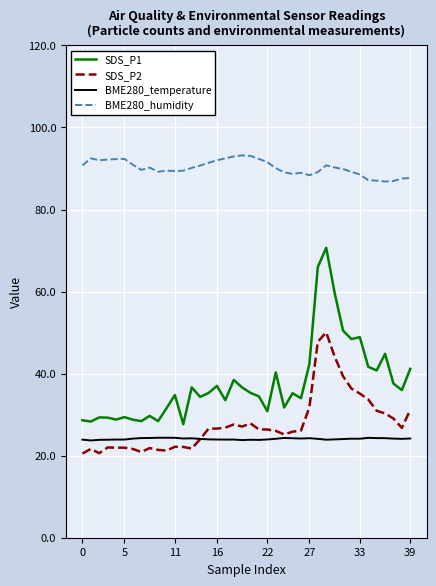

What is the maximum value for SDS_P1?

70.7